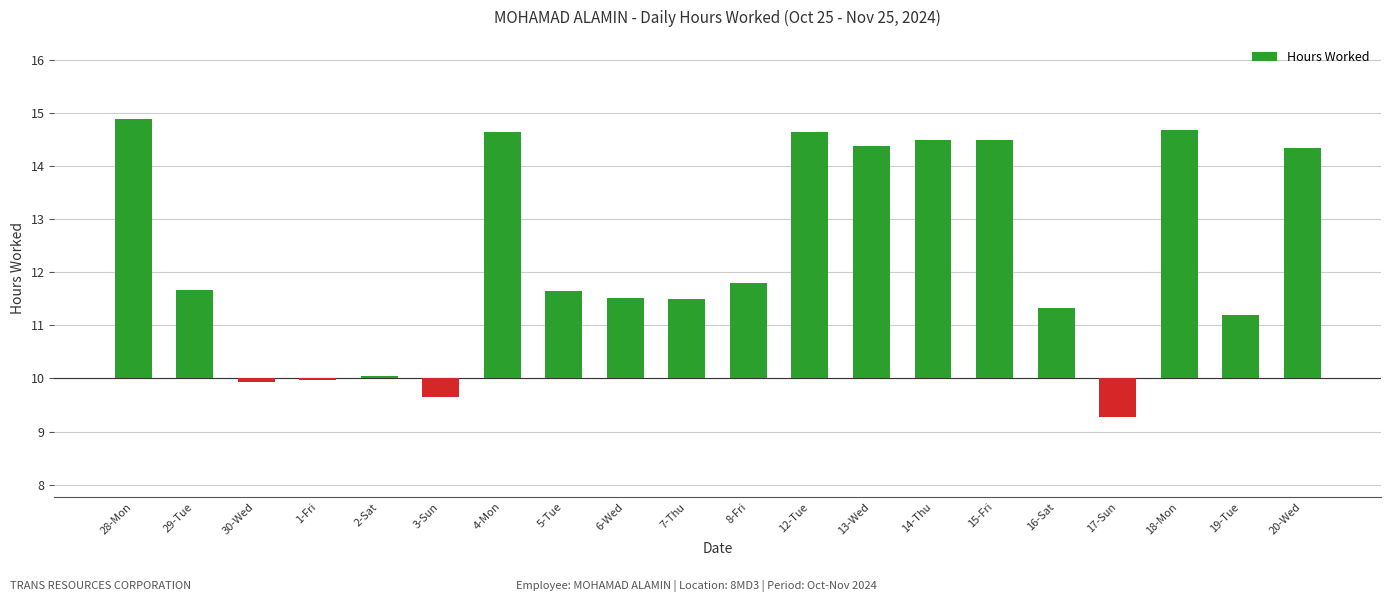

Which has a higher value, 18-Mon or 29-Tue?

18-Mon